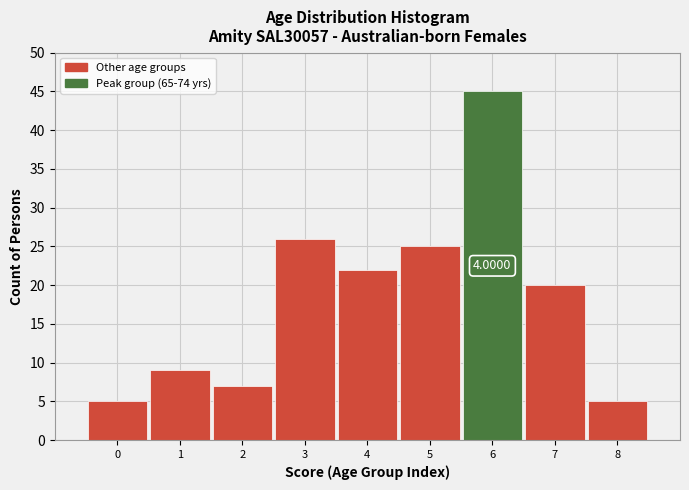

What is the sum of the values at 6 and 4?

67